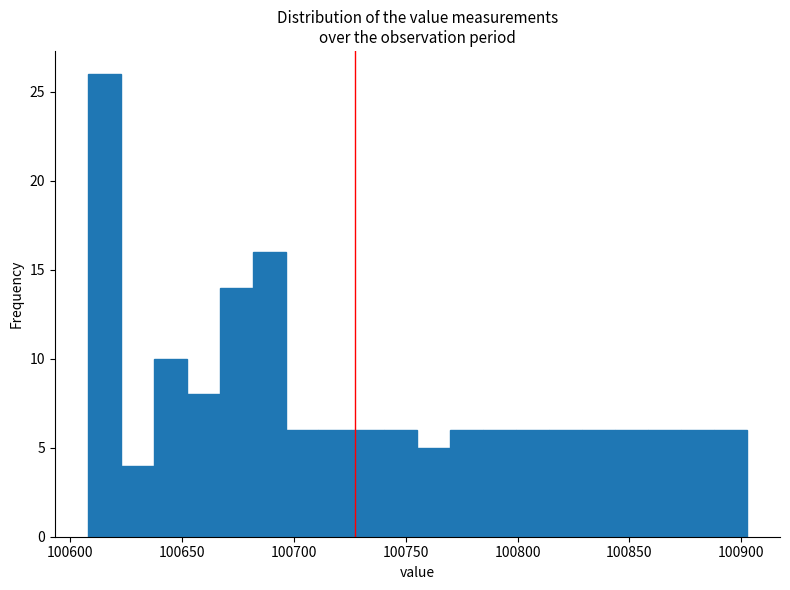

Around what value on the x-axis is the tallest bar? Give the approximate position of its centre, as read against the axis.

100615